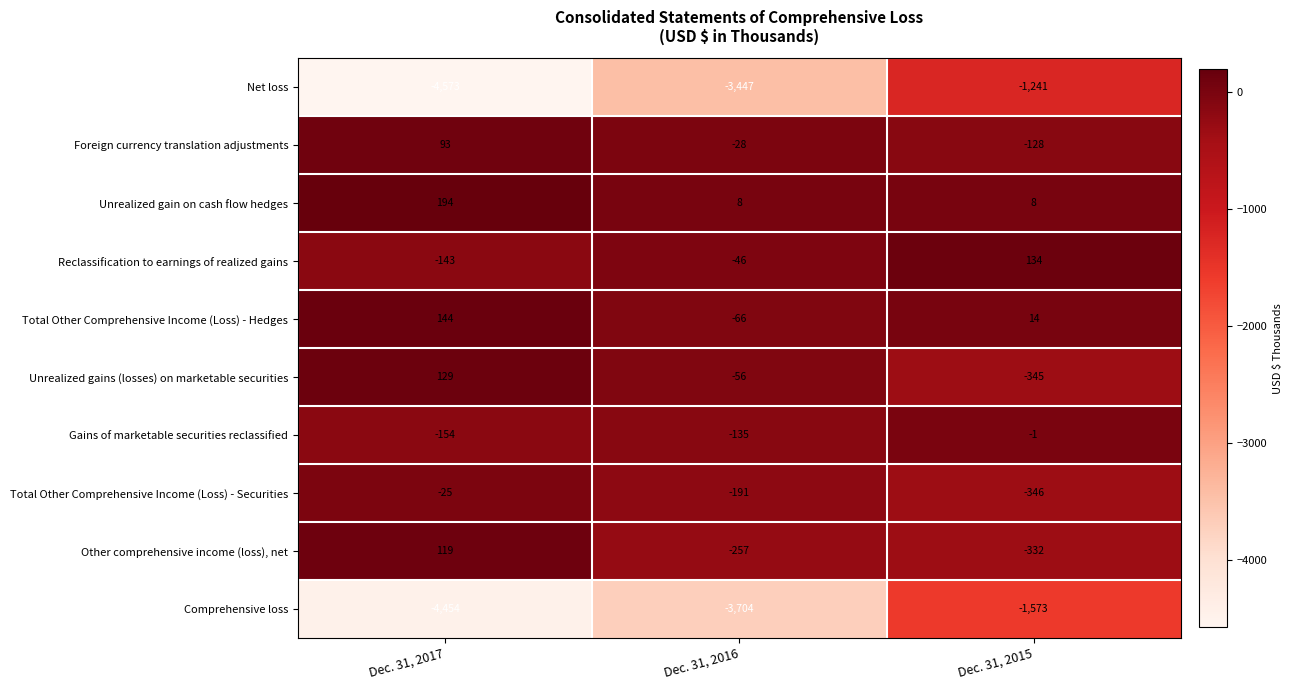

Where is Unrealized gains (losses) on marketable securities nearest to the value -108?

Dec. 31, 2016